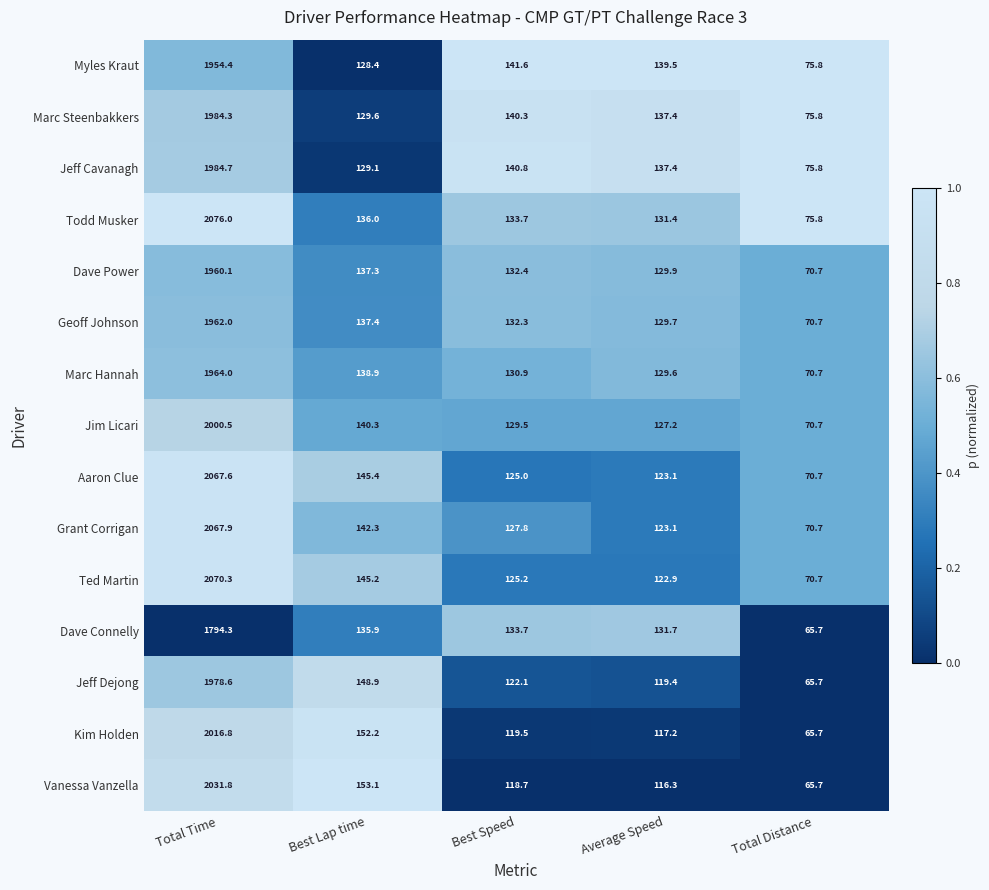

Between Average Speed and Total Distance, which series saw the biggest shift?

Dave Connelly